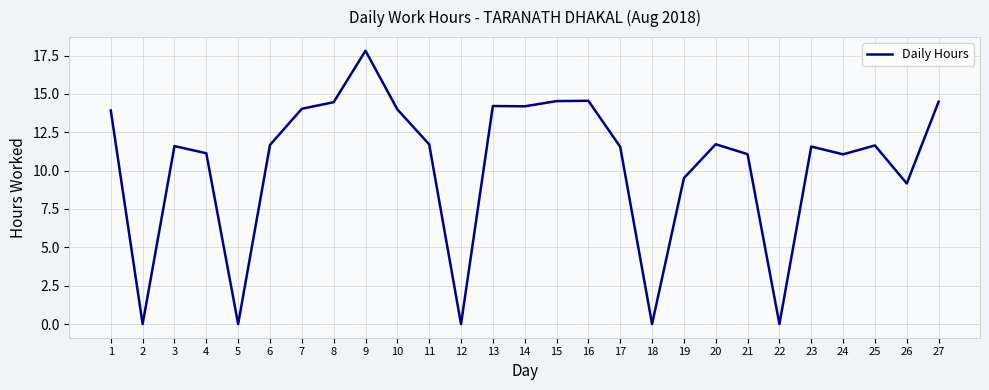

What is the average value?

10.4